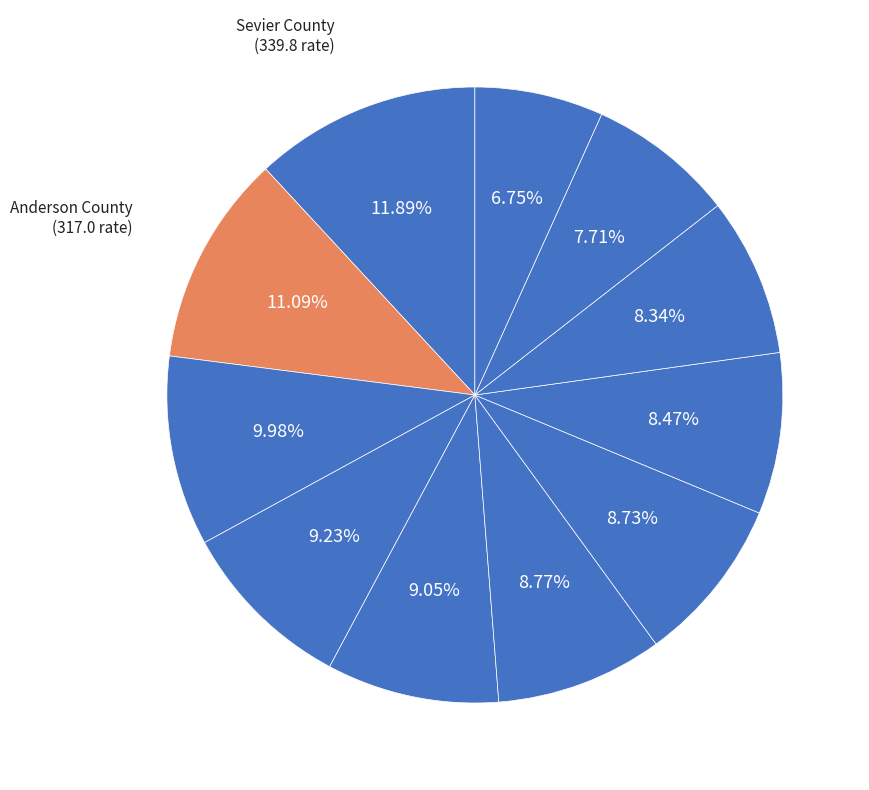

Rank the categories by value from highest to lowest.

Sevier County, Anderson County, Montgomery County, Rutherford County, Davidson County, Shelby County, Wilson County, Sumner County, Williamson County, Knox County, Hamilton County